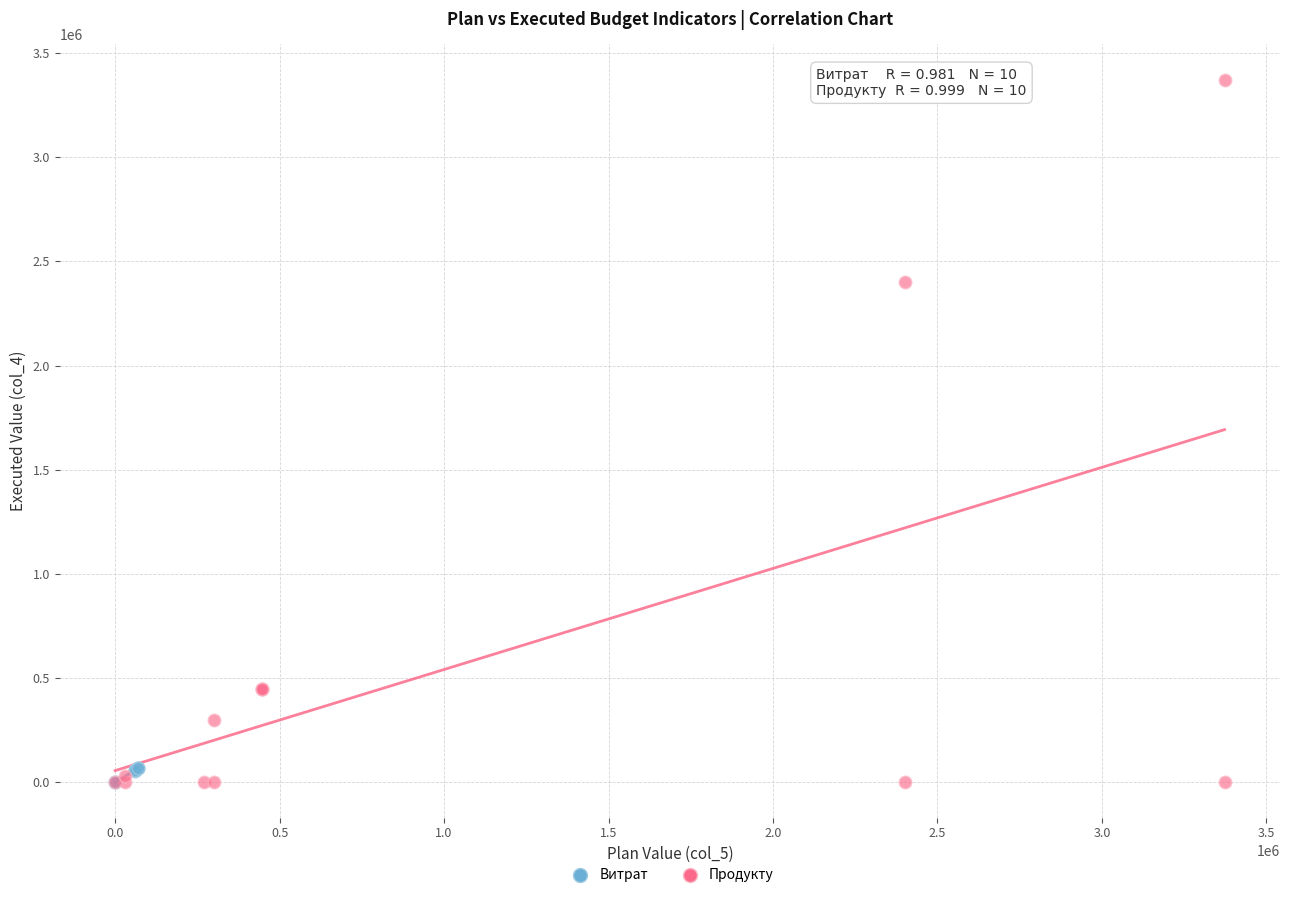

Which series has the widest spread of Y values?

Продукту